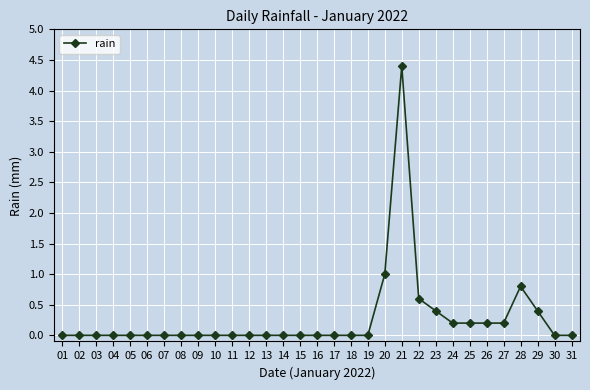

Does the chart display data point markers on the line(s)?

Yes